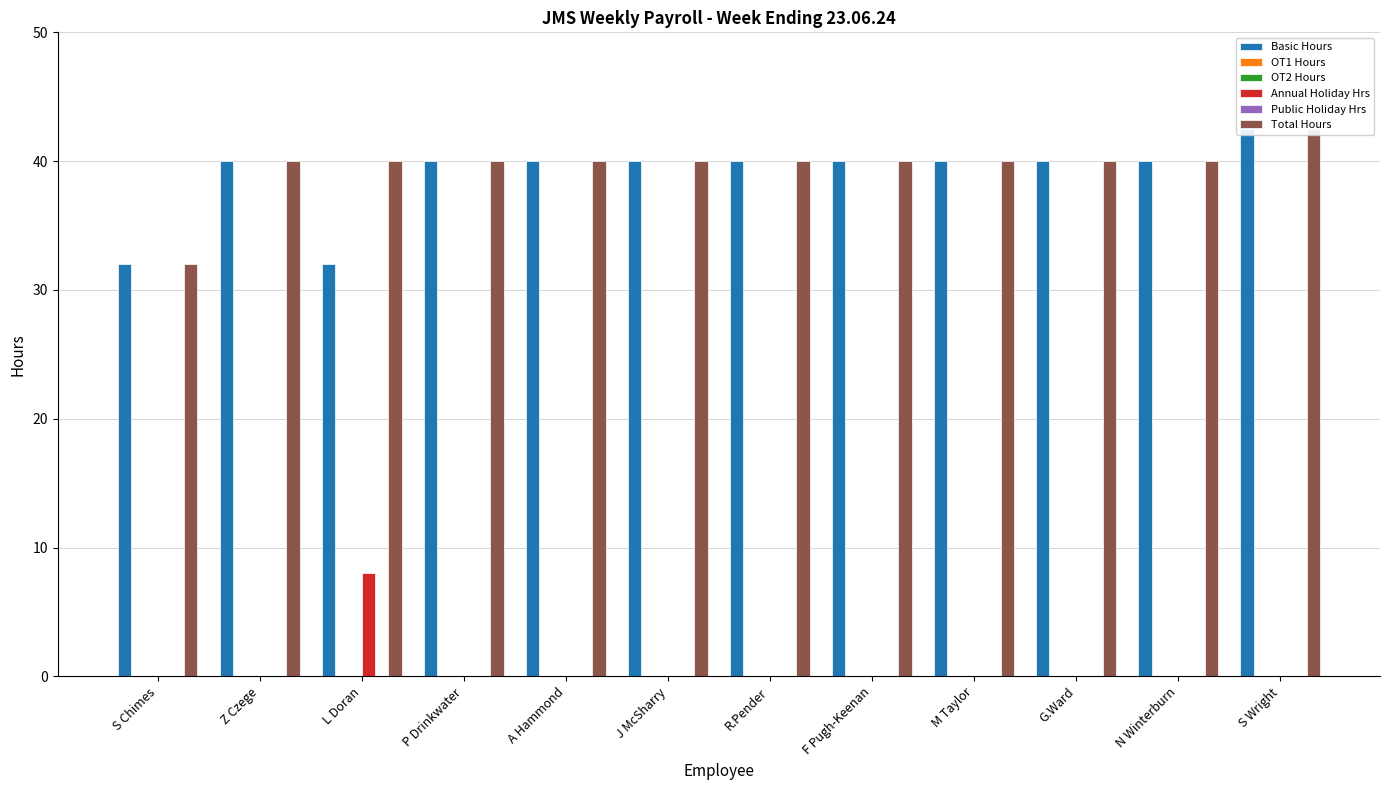

At which category does the chart reach its minimum across all series?

S Chimes